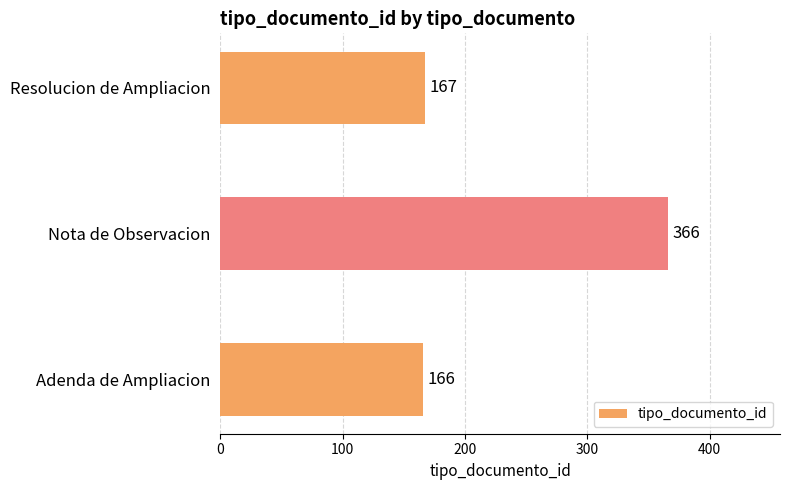

Is it true that the value at Nota de Observacion is 366?

True